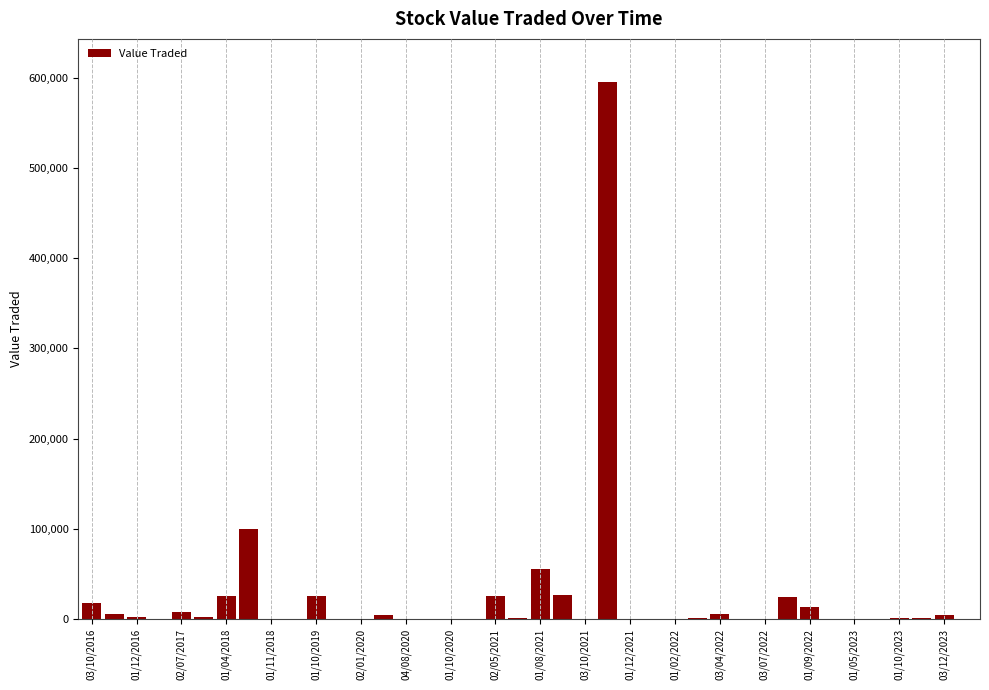

What is the maximum value shown in the chart?

595525